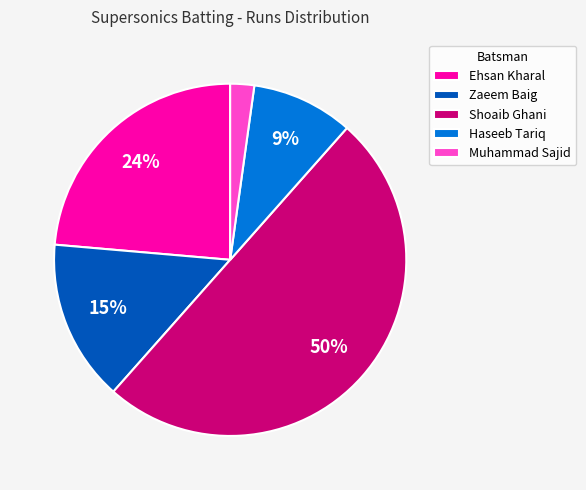

To the nearest percent, what is the average slice percentage?

20%